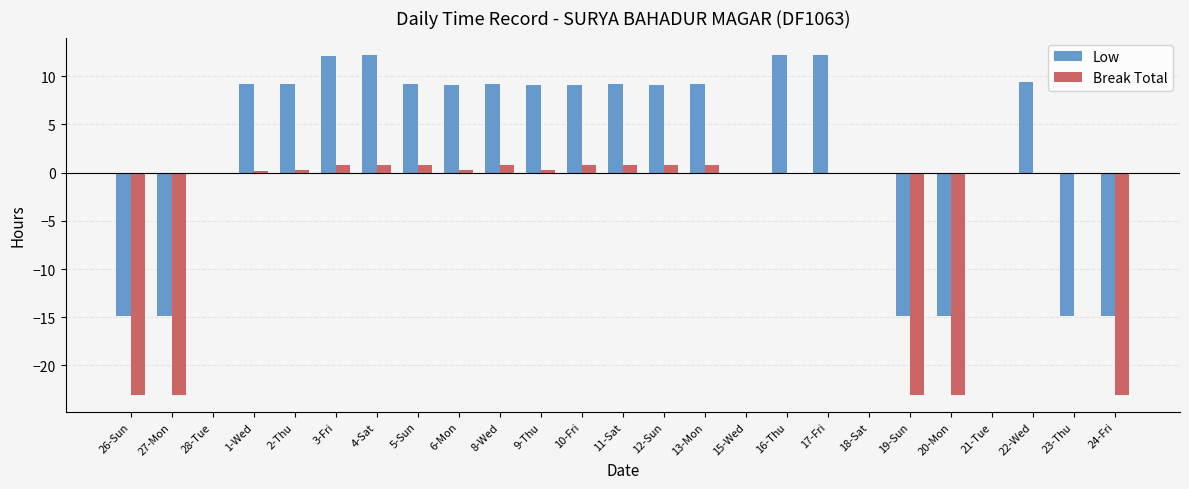

What is the maximum value for Low?

12.2